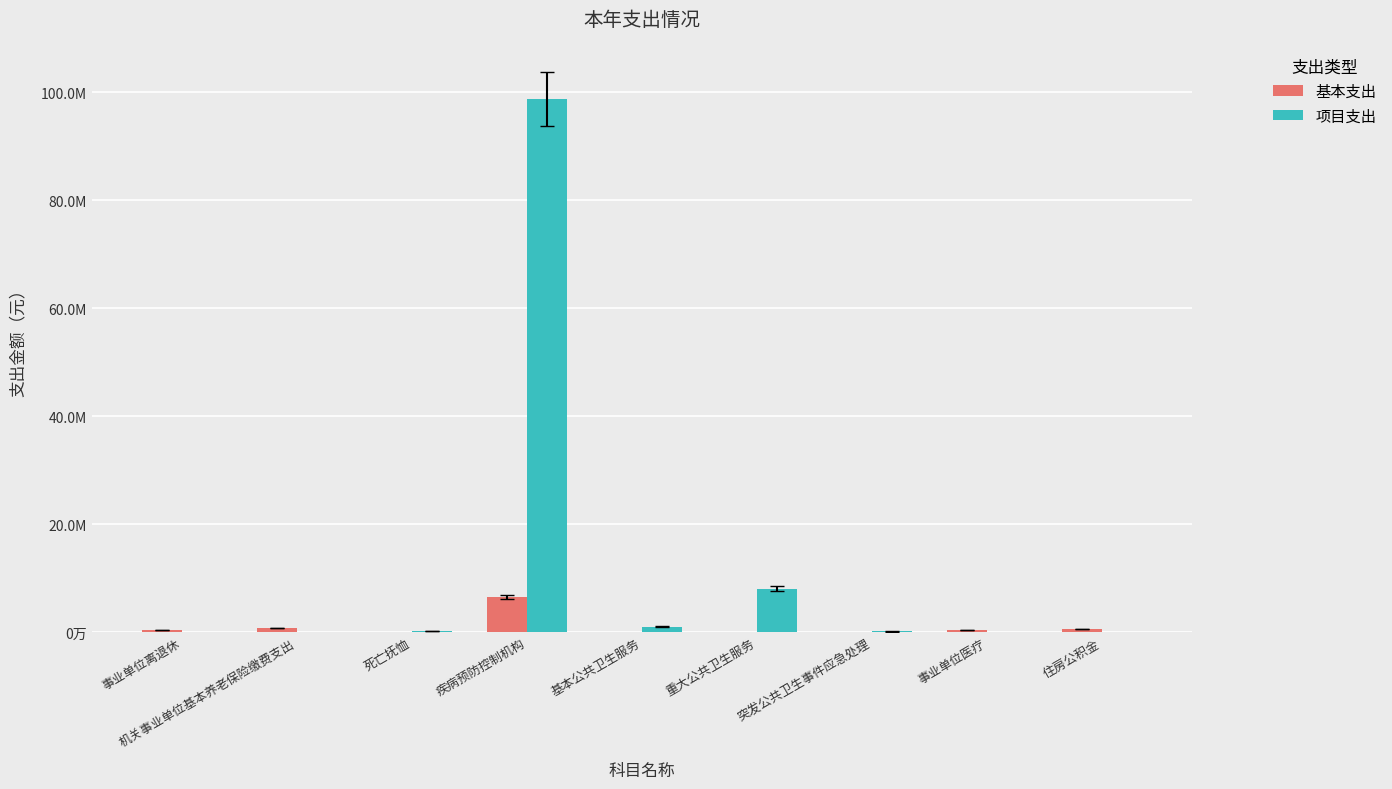

What is the maximum value for 项目支出?

98742746.9